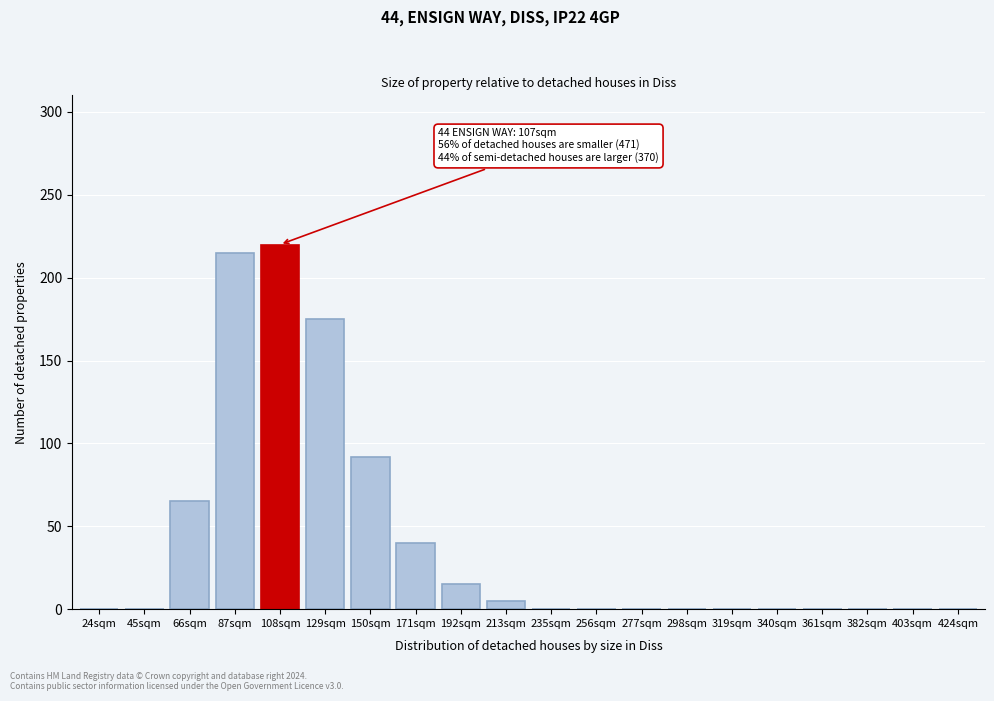

Reading left to right, list all the values displayed in this chart.

24sqm=0	45sqm=0	66sqm=65	87sqm=215	108sqm=220	129sqm=175	150sqm=92	171sqm=40	192sqm=15	213sqm=5	235sqm=0	256sqm=0	277sqm=0	298sqm=0	319sqm=0	340sqm=0	361sqm=0	382sqm=0	403sqm=0	424sqm=0